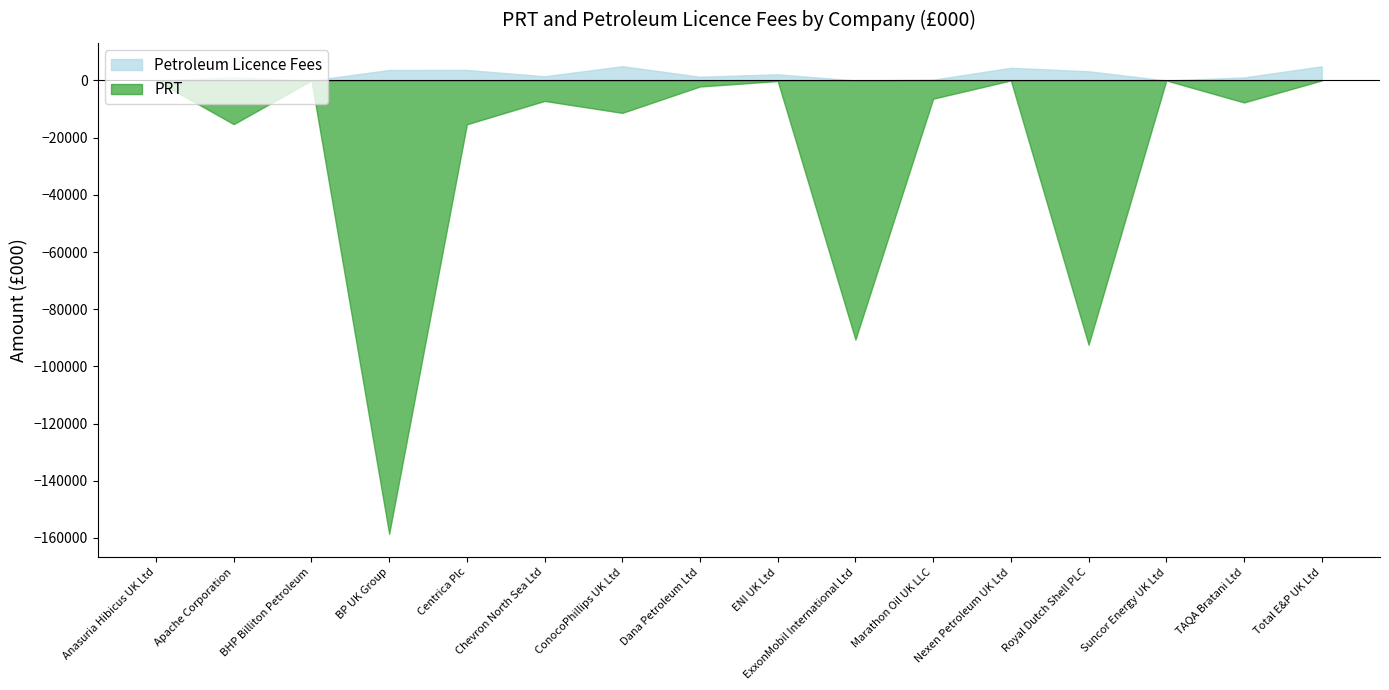

Is the value of Petroleum Licence Fees at Total E&P UK Ltd greater than the value of PRT at Suncor Energy UK Ltd?

Yes